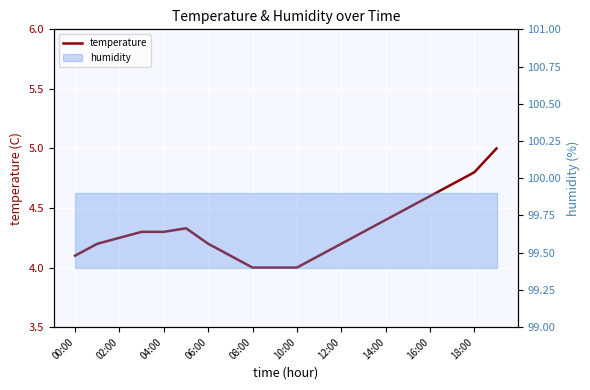

What position from the left is 18:00?

10